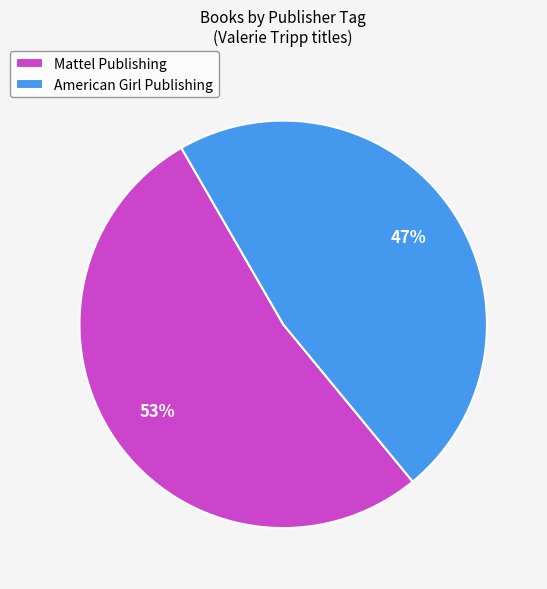

Which category accounts for the majority?

Mattel Publishing